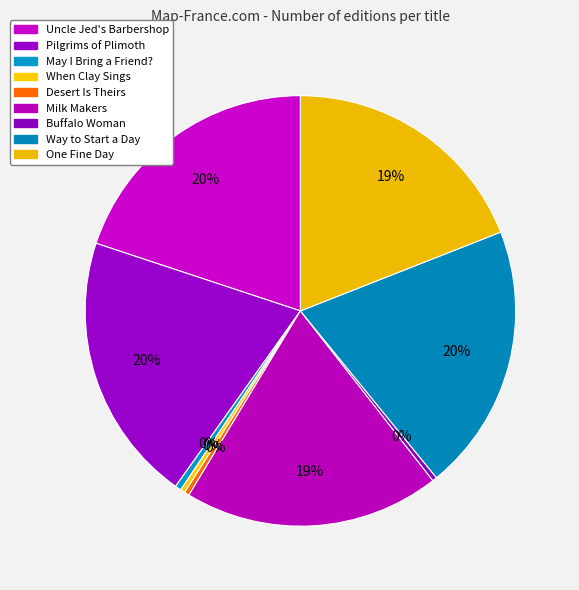

The Uncle Jed's Barbershop slice represents 7% of the pie. True or false?

False